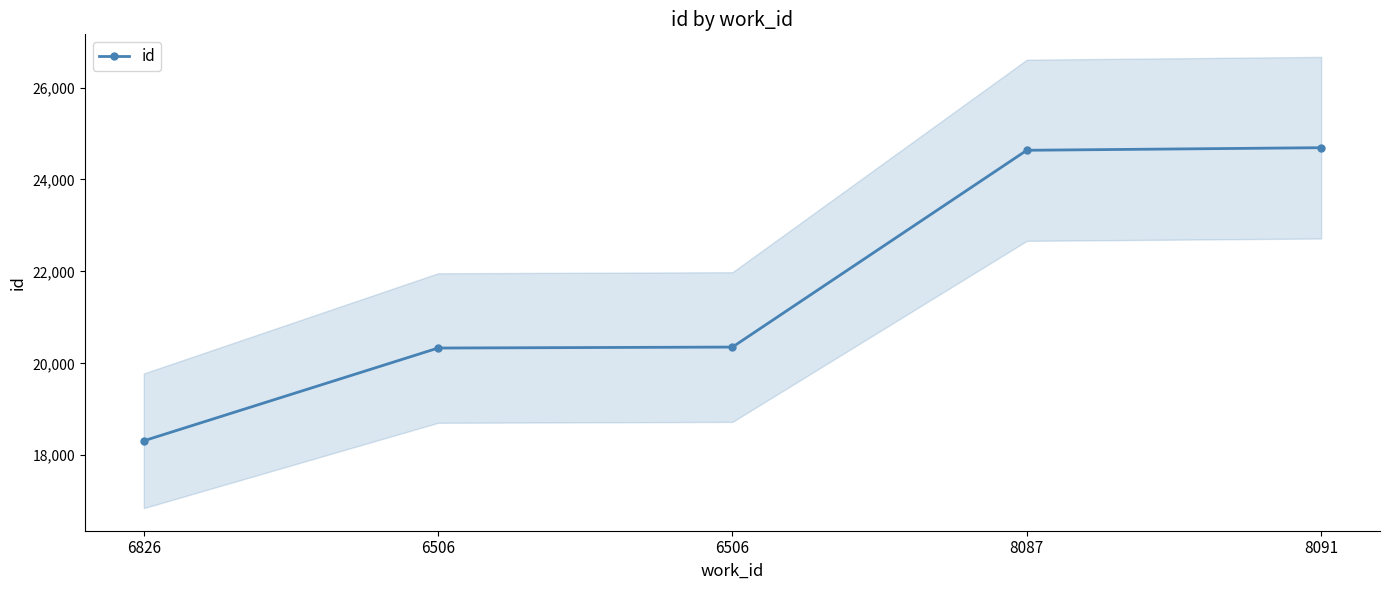

Where is the data nearest to the value 21503?

6506